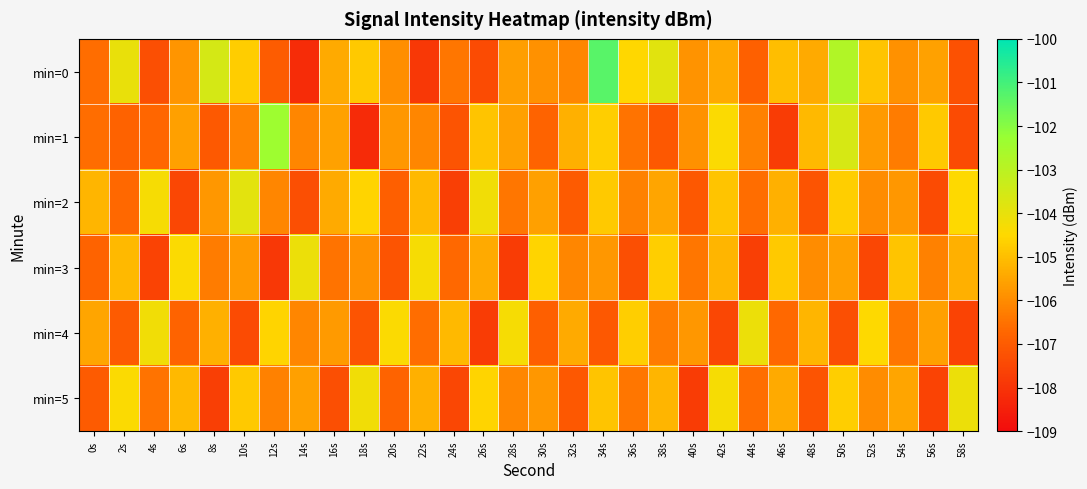

At 10s, list the series in order from largest to smallest.

min=2, min=0, min=5, min=3, min=1, min=4